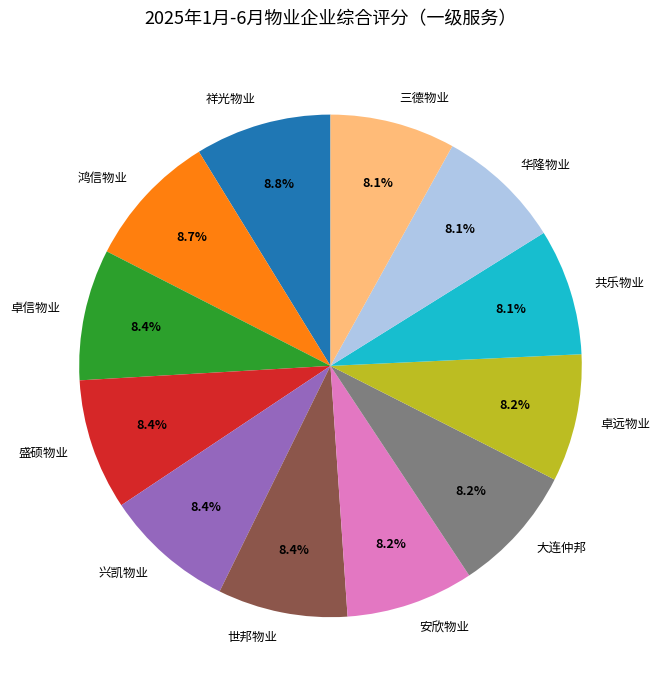

To the nearest percent, what is the difference between the largest and smallest slice percentages?

1%